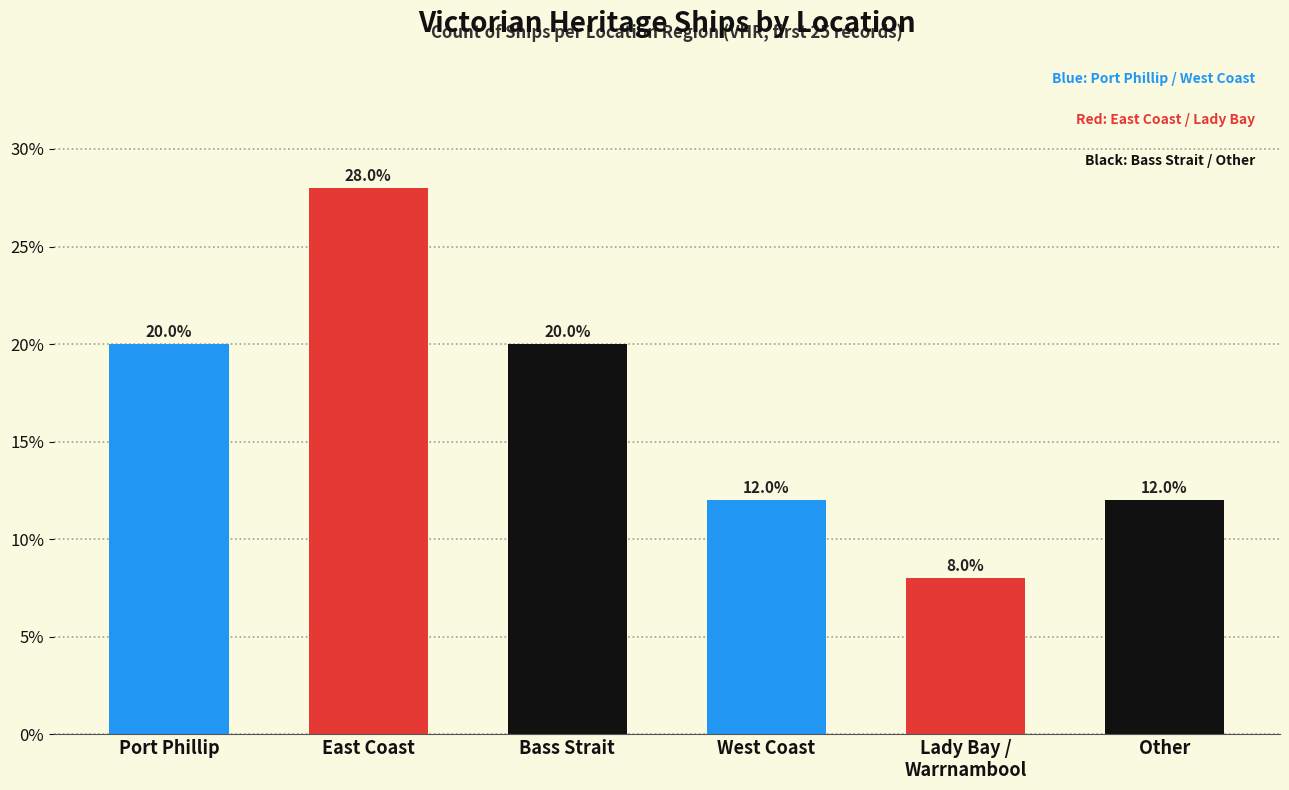

What is the label of the 6th bar from the right?

Port Phillip